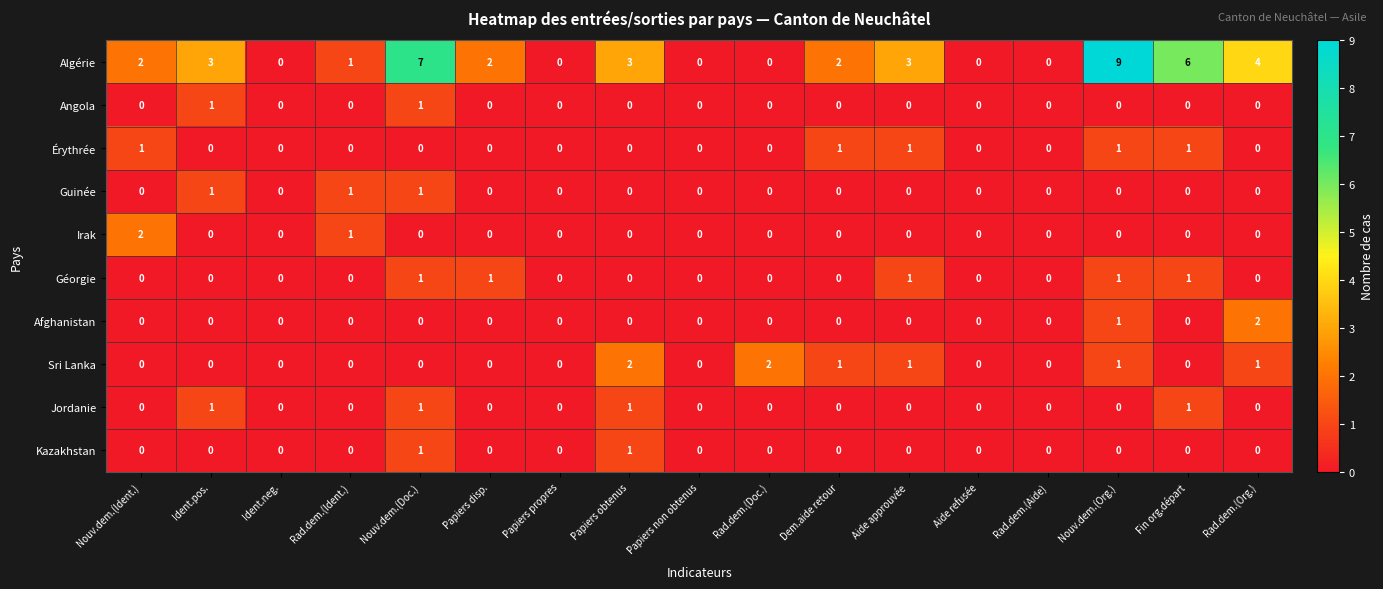

Which series has the widest spread of values?

Algérie